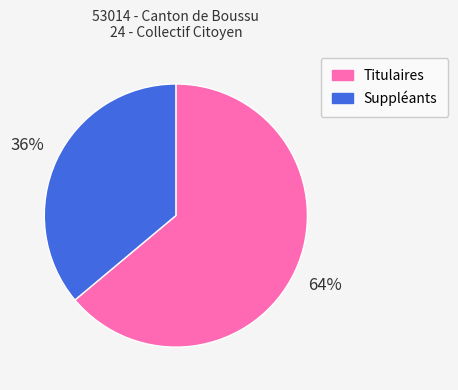

Approximately how many times larger is the value at Suppléants compared to Titulaires?

0.6